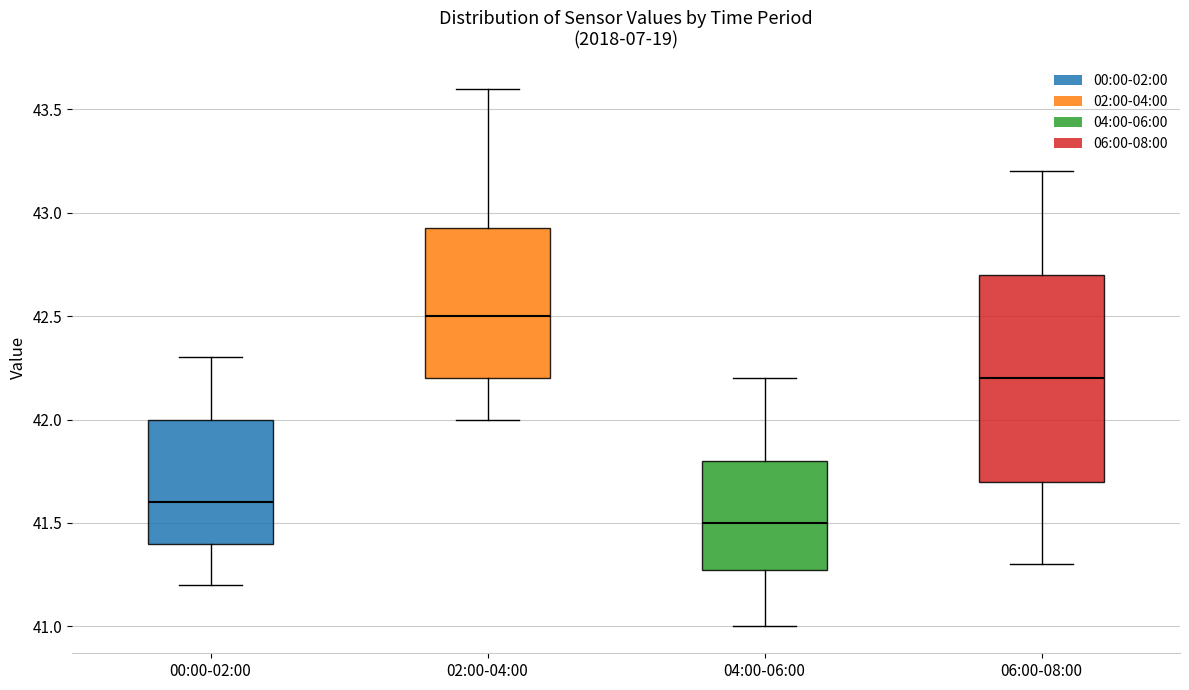

Where is the upper edge of the box for 02:00-04:00 on the y-axis? The values are not printed on the chart, so give them approximately, as read against the axis.

42.95